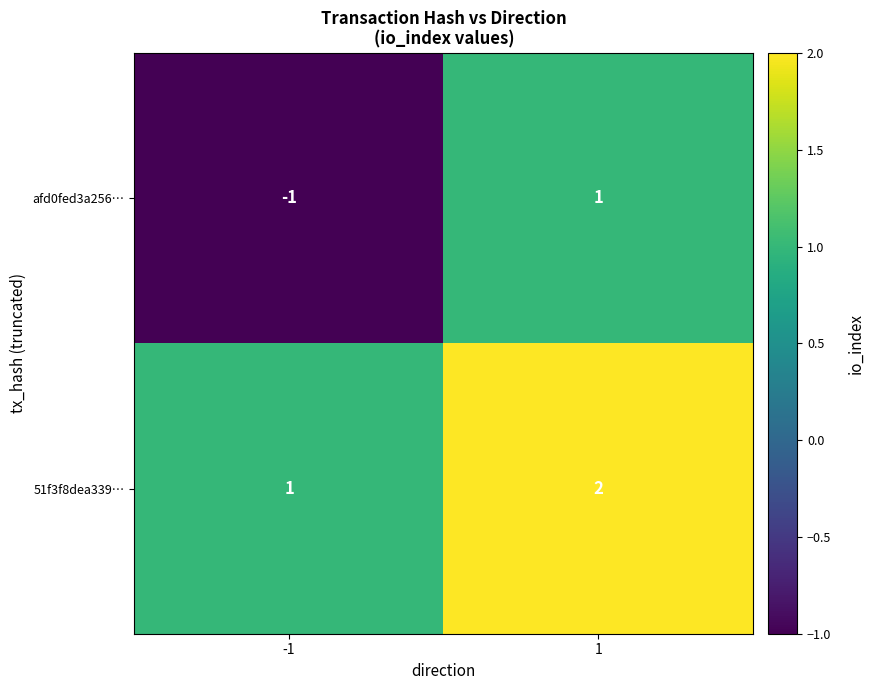

Is the value of afd0fed3a256… at -1 greater than the value of 51f3f8dea339… at 1?

No